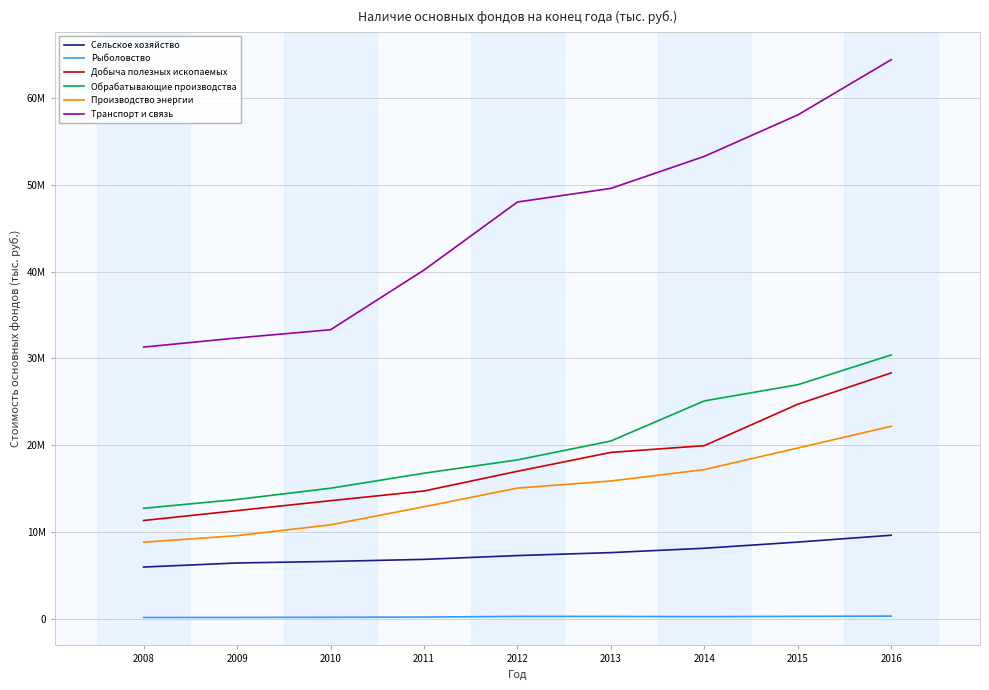

True or false: Обрабатывающие производства has a value of 53529275 at 2016.

False